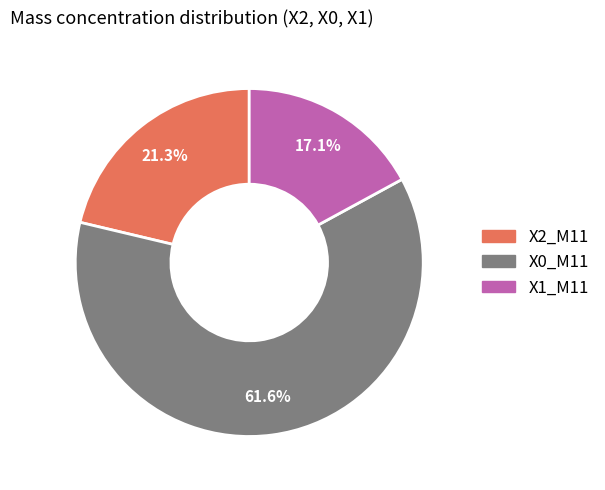

Rank the categories by value from lowest to highest.

X1_M11, X2_M11, X0_M11